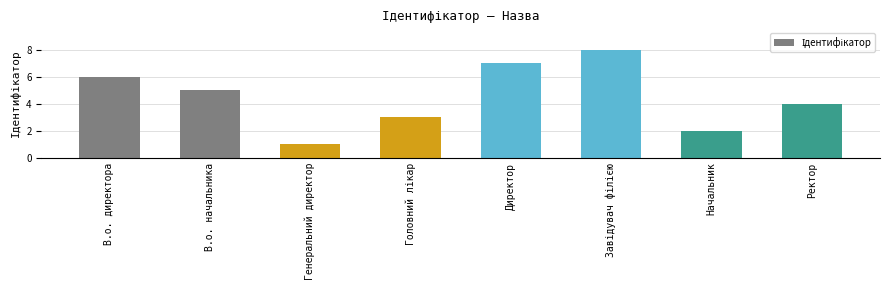

How many bars are there in total?

8